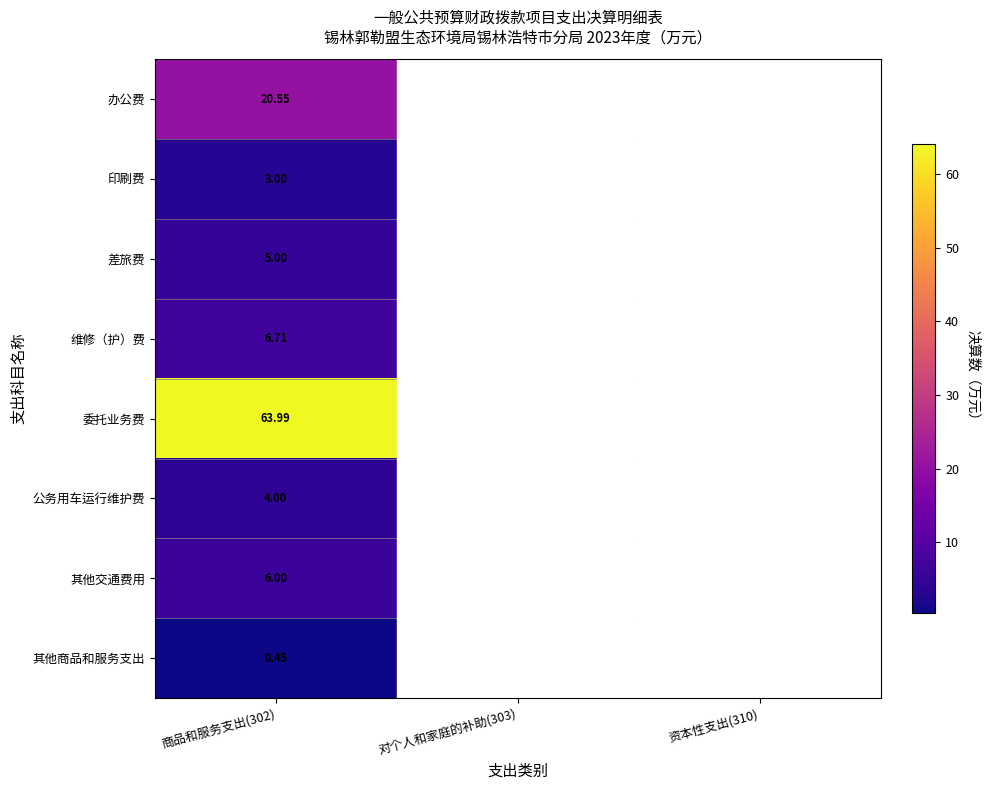

Is the value of 委托业务费 at 商品和服务支出(302) greater than the value of 其他交通费用 at 商品和服务支出(302)?

Yes